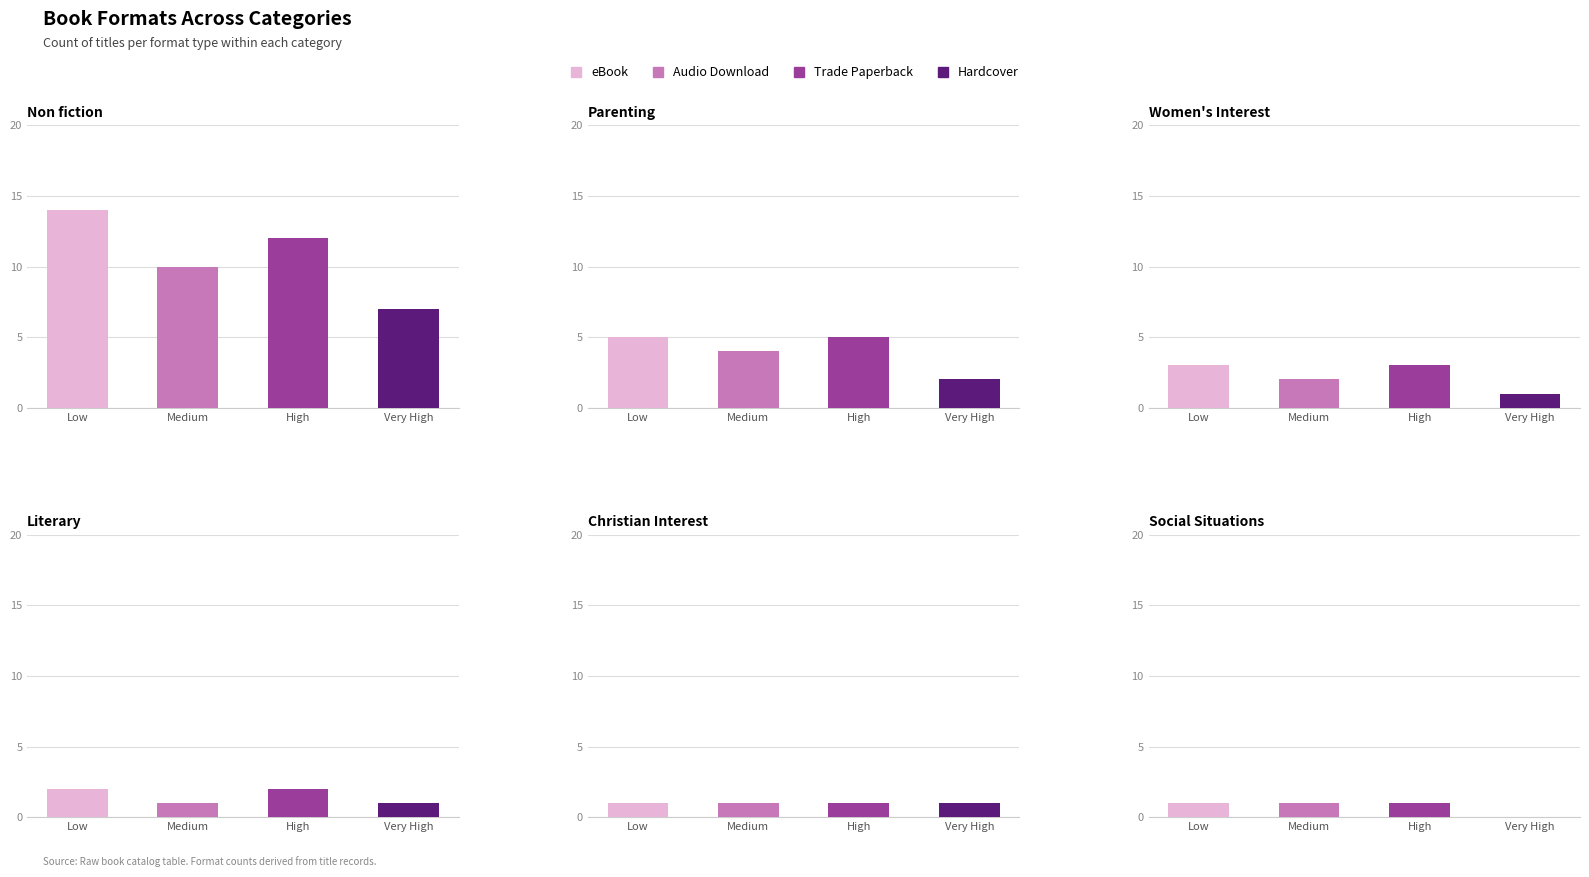

At which label does Hardcover reach its peak?

Non fiction